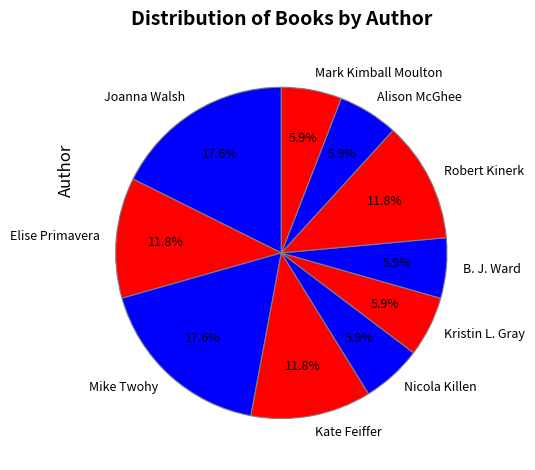

Between Mike Twohy and B. J. Ward, which is larger?

Mike Twohy